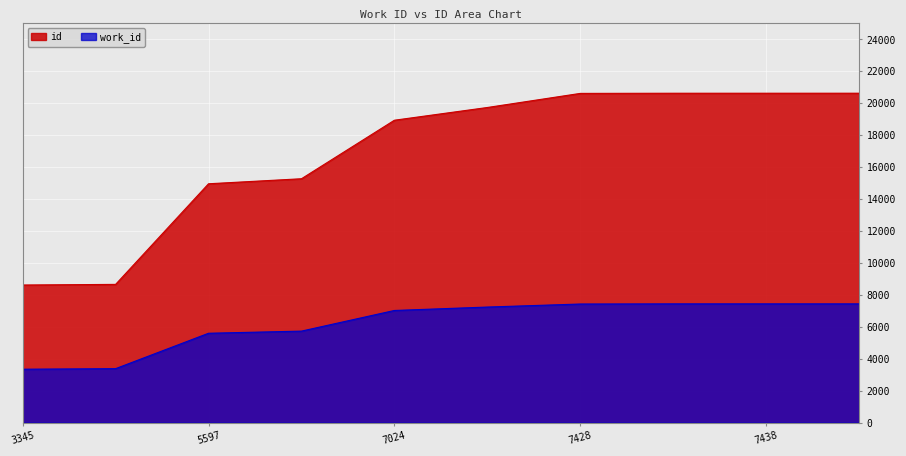

At 3345, list the series in order from smallest to largest.

work_id, id